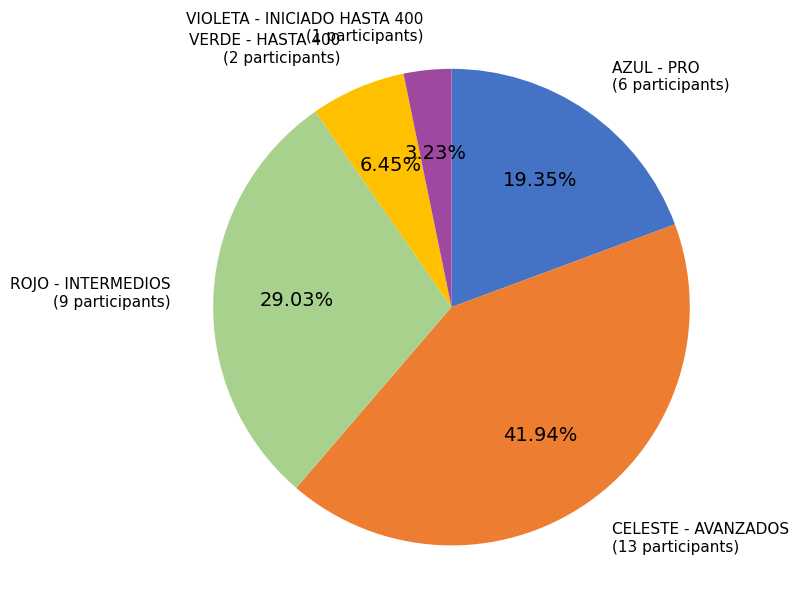

How many slices are in this pie chart?

5